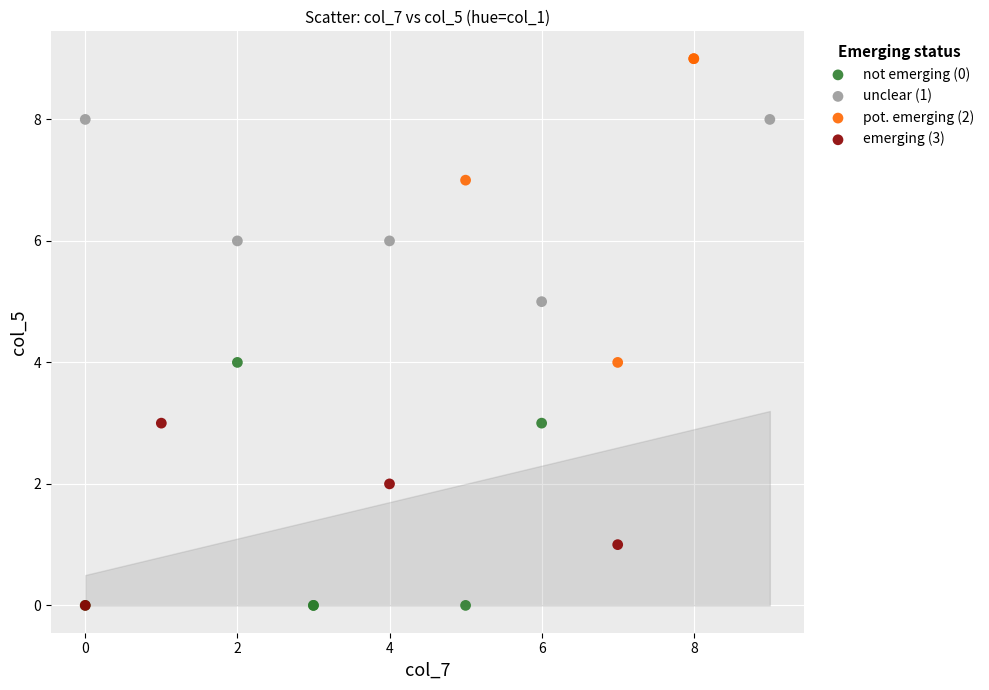

Which series reaches the maximum Y coordinate?

pot. emerging (2)